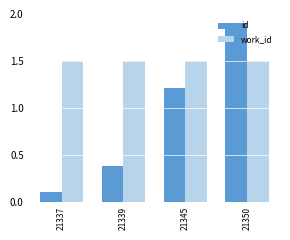

What is the difference between the id values at 21350 and 21345?

0.7